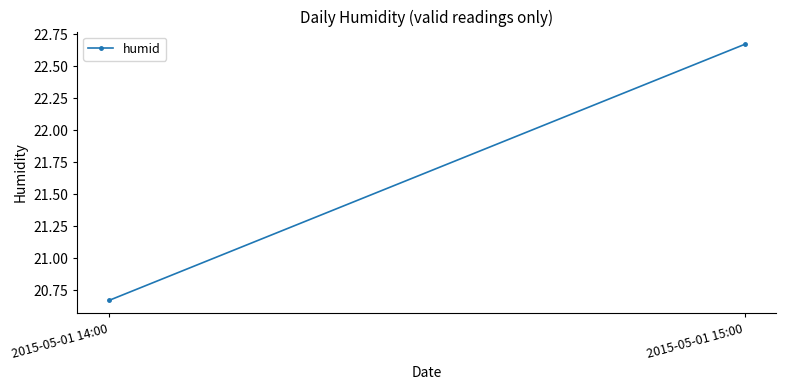

What is the difference between the maximum and minimum values?

2.0